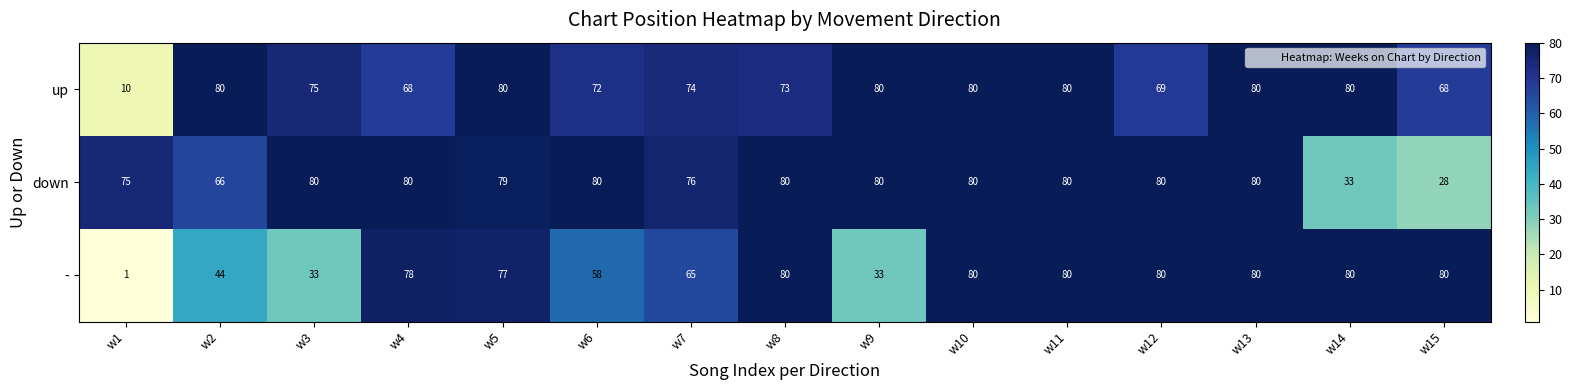

Which series has the largest total across all categories?

down